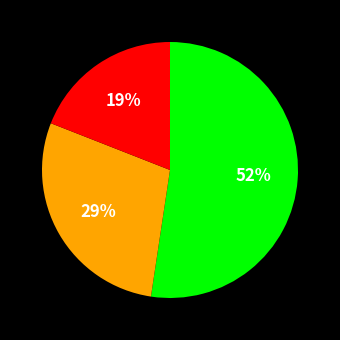

Is there a majority slice in this chart?

Yes